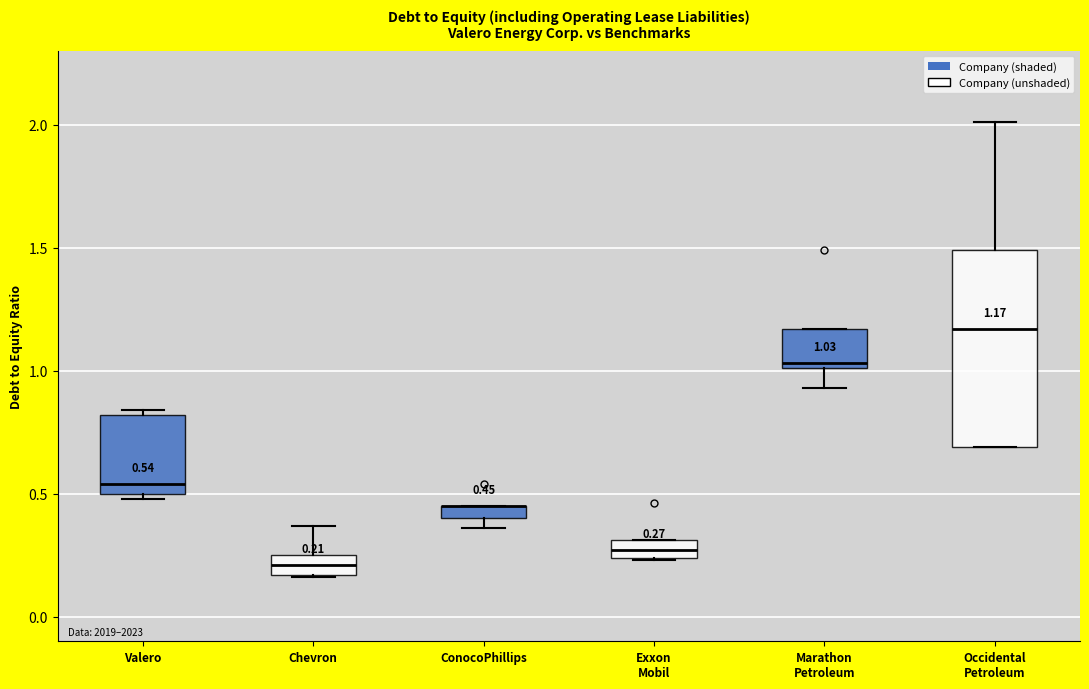

Comparing the boxes themselves (not the whiskers), which one is the tallest?

Occidental Petroleum